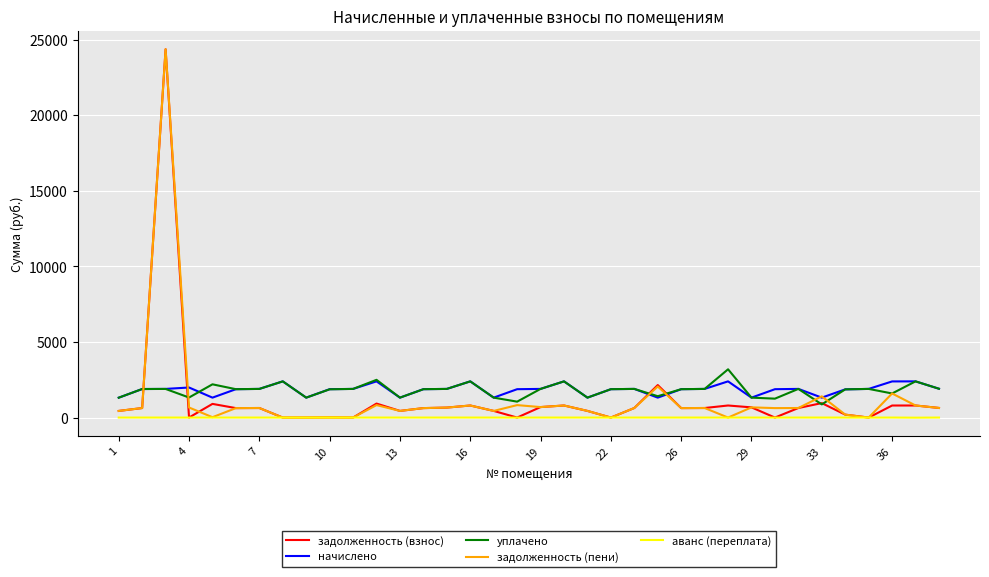

True or false: начислено and аванс (переплата) intersect in this chart.

False